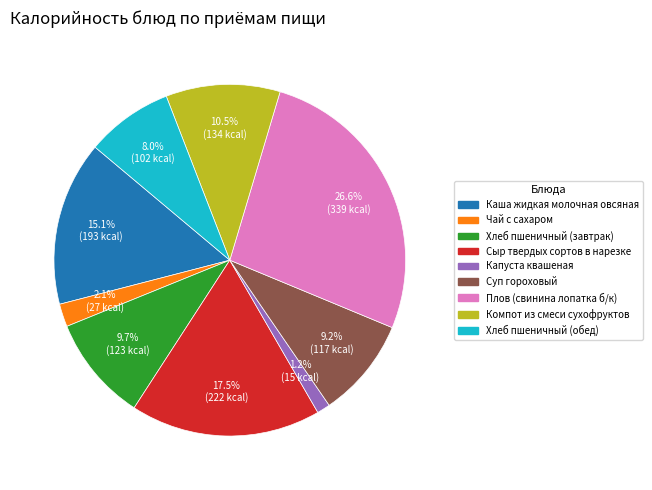

What is the smallest slice in the pie chart?

Капуста квашеная